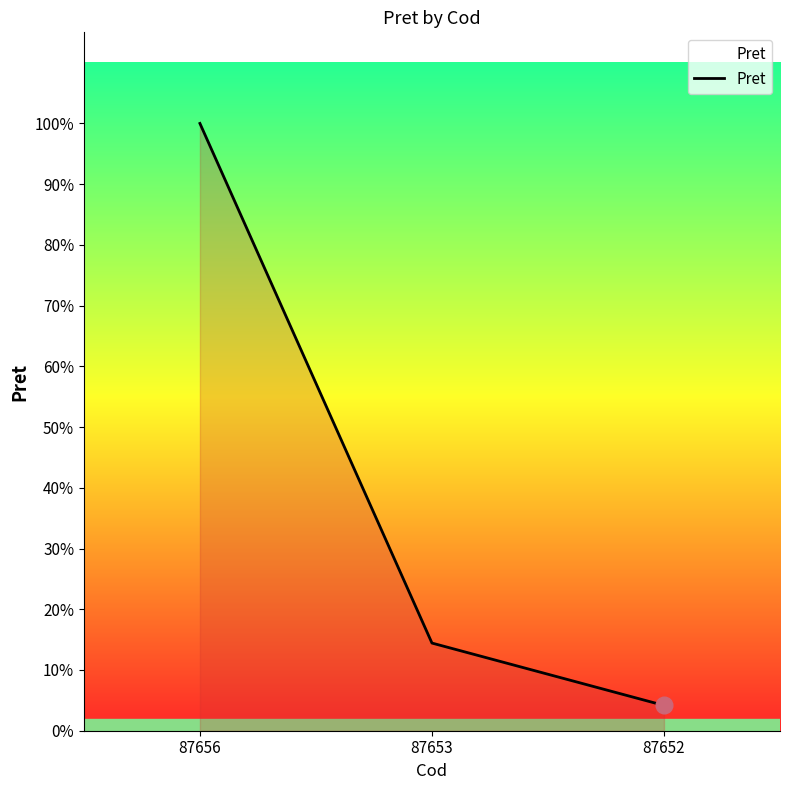

Between 87653 and 87652, which is larger?

87653